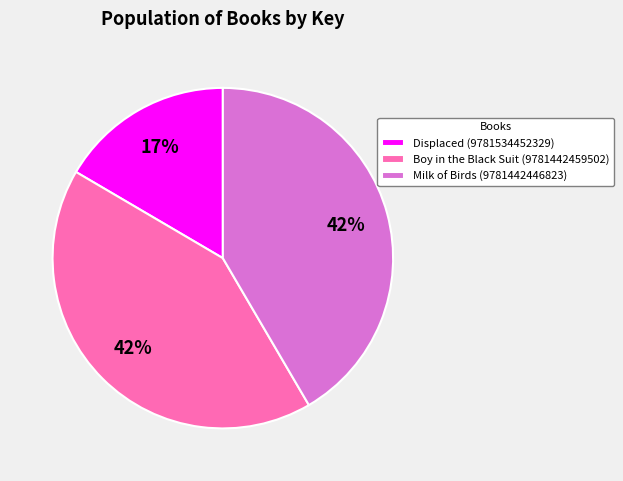

Is it true that Displaced (9781534452329) is 17% of the pie?

True